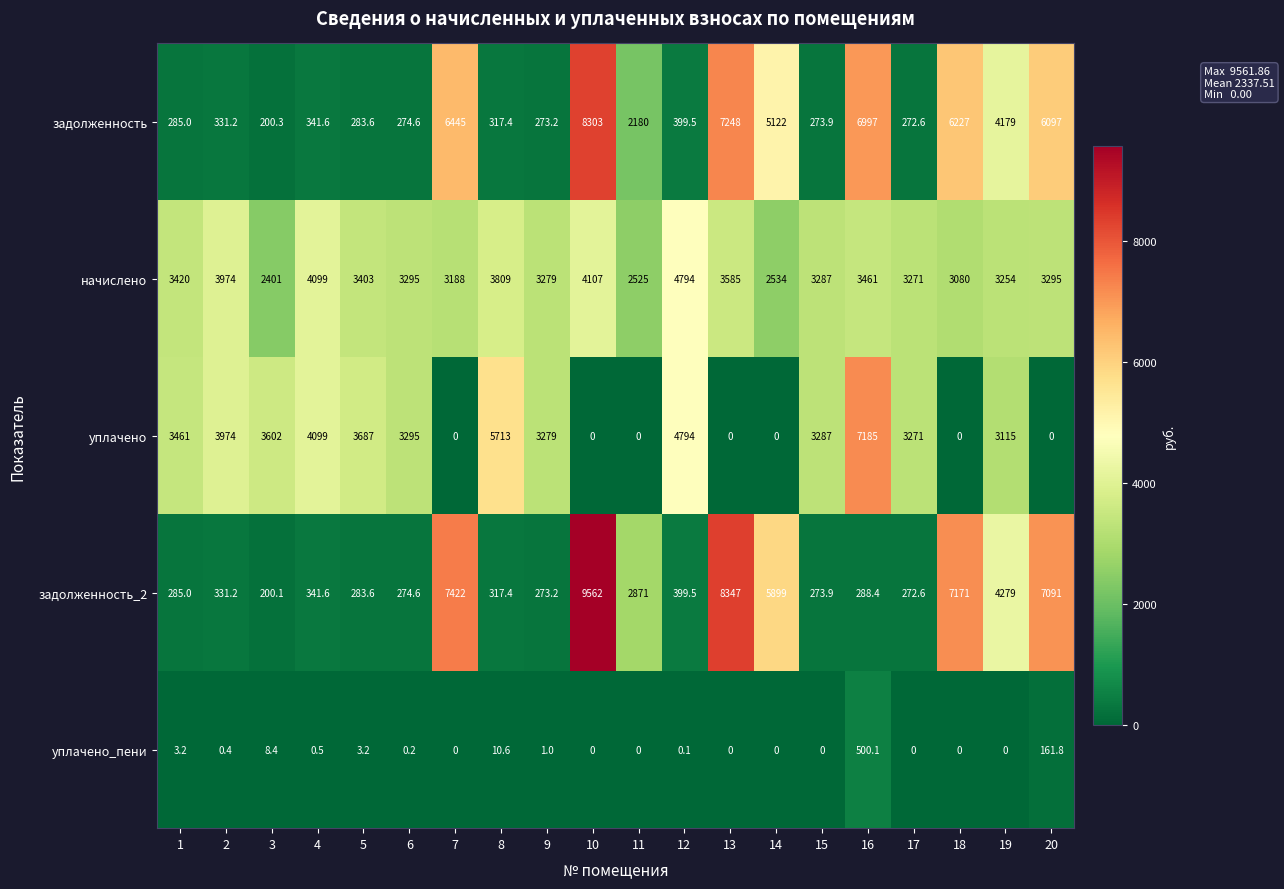

Which series has the largest total across all categories?

начислено